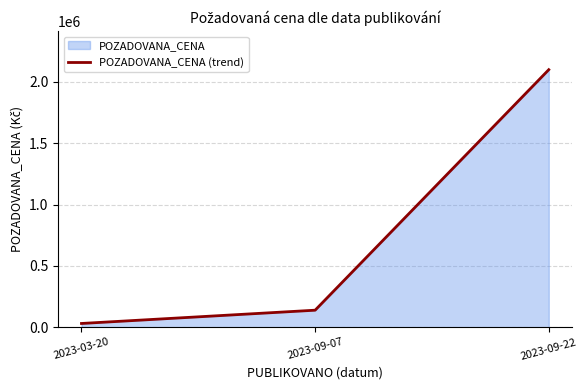

Is it true that the value at 2023-09-07 is 68369?

False